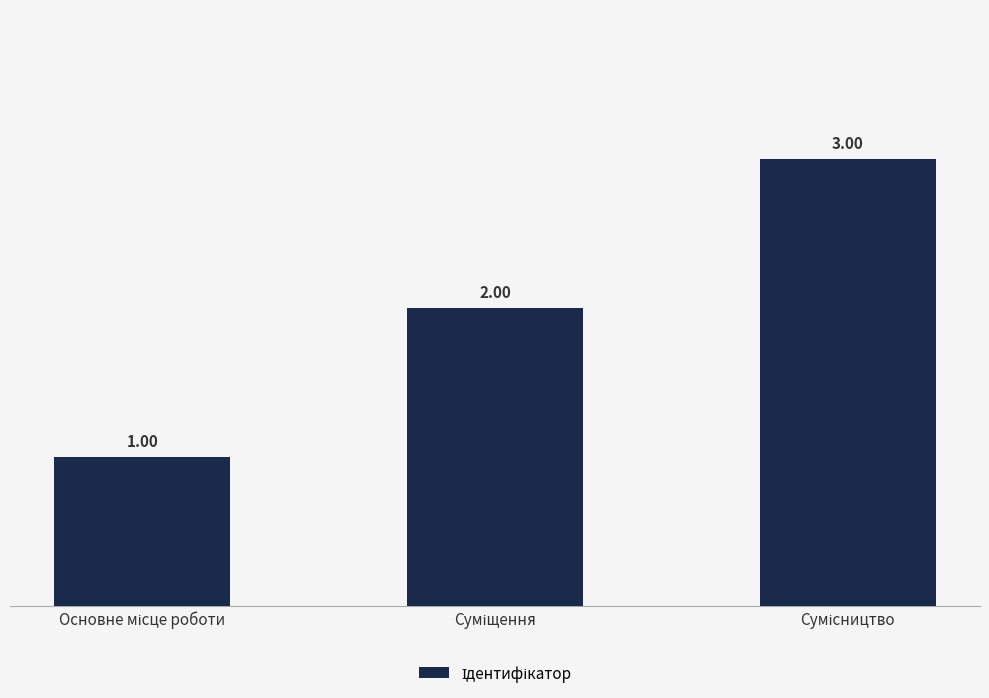

Rank the categories by value from lowest to highest.

Основне місце роботи, Суміщення, Сумісництво